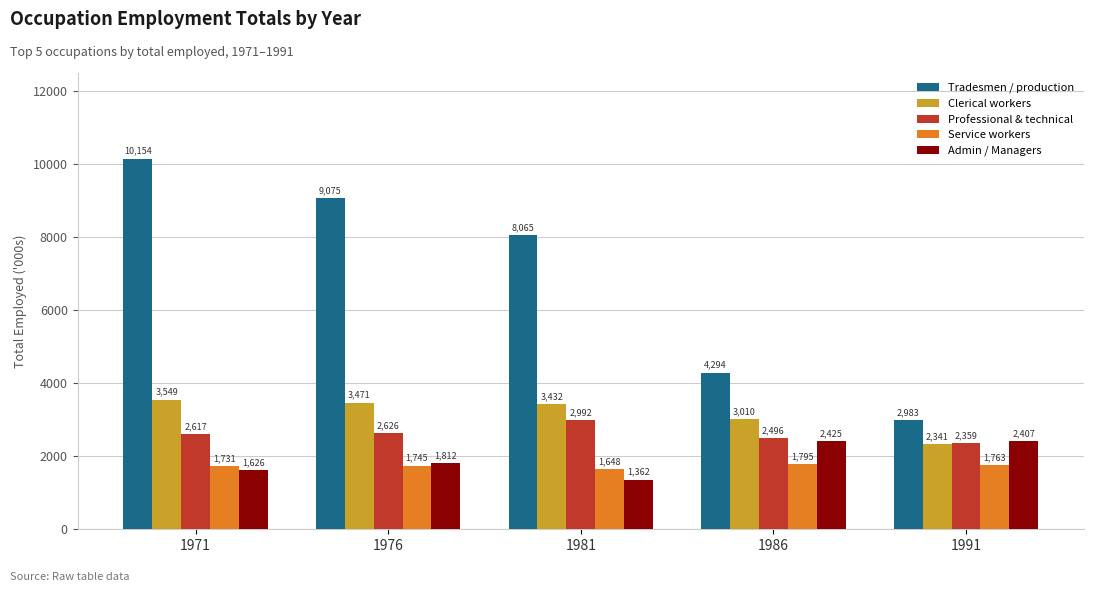

True or false: Tradesmen / production has a value of 2983 at 1991.

True